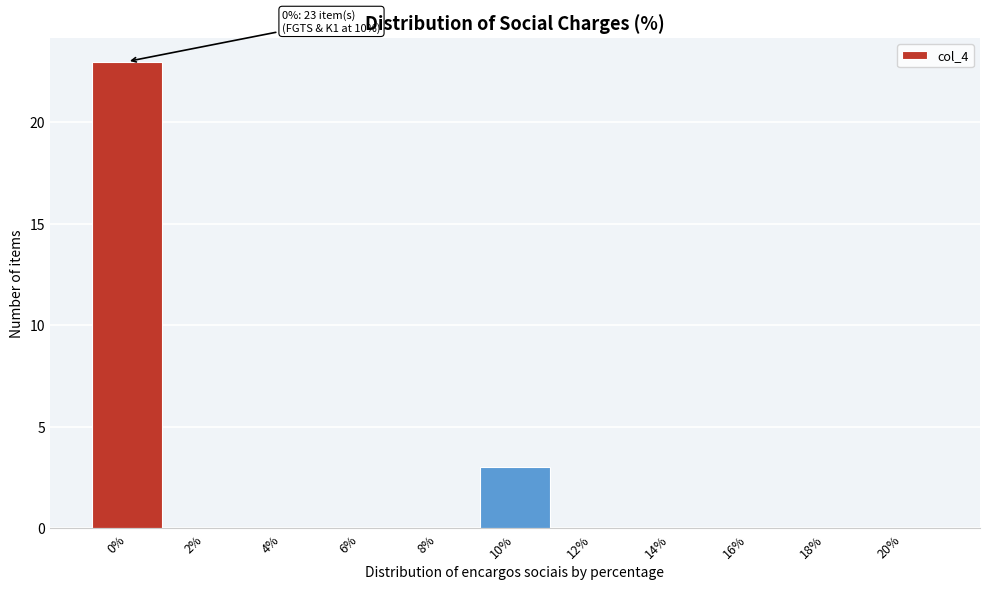

Reading left to right, transcribe all the data shown in this chart.

0%=23	2%=0	4%=0	6%=0	8%=0	10%=3	12%=0	14%=0	16%=0	18%=0	20%=0